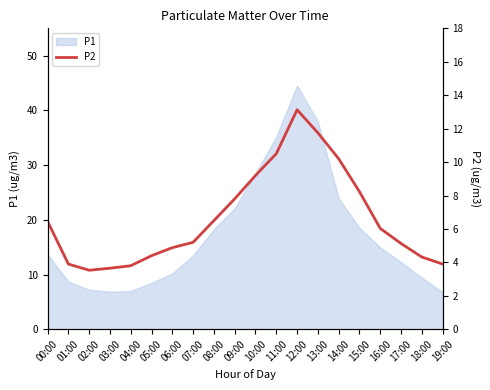

What is the ratio of the value at 17:00 to the value at 00:00?

0.8